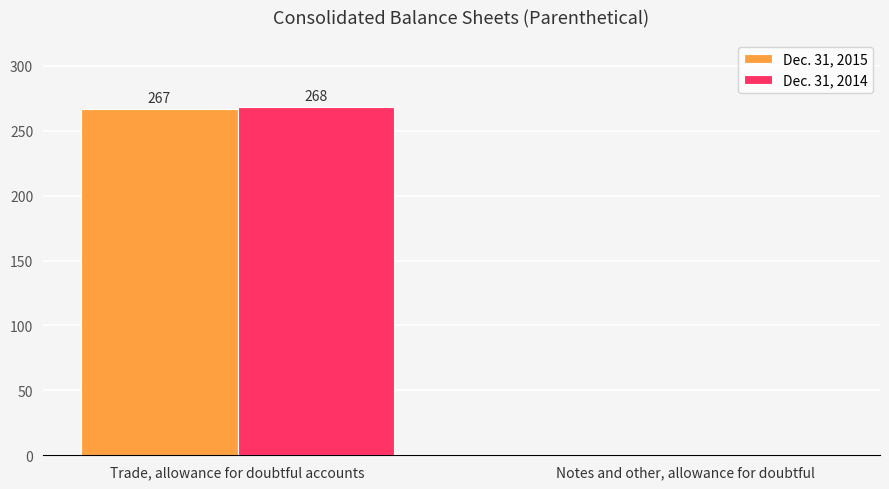

The Dec. 31, 2014 series shows -150 at Notes and other, allowance for doubtful. True or false?

False